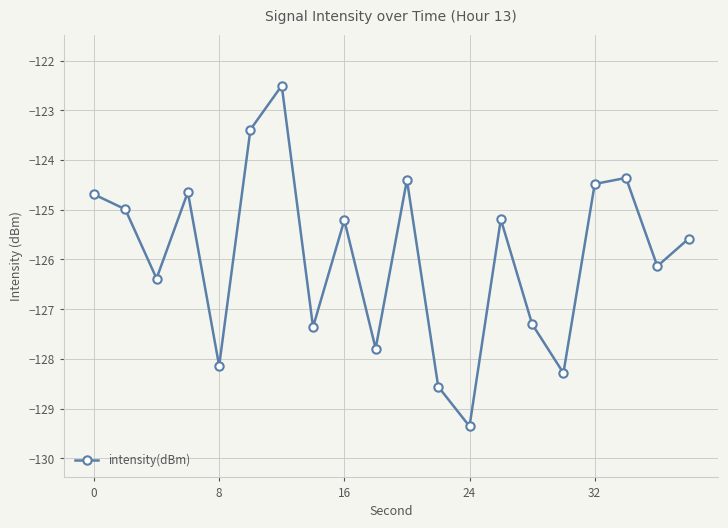

What is the difference between the maximum and minimum values?

6.9